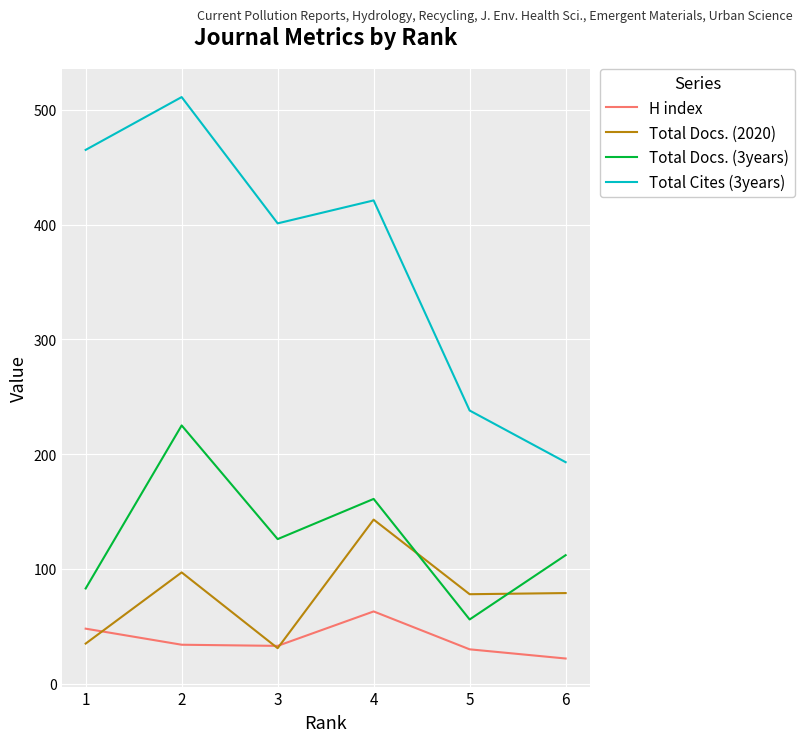

What is the difference between the maximum and second lowest values in the Total Cites (3years) series?

273